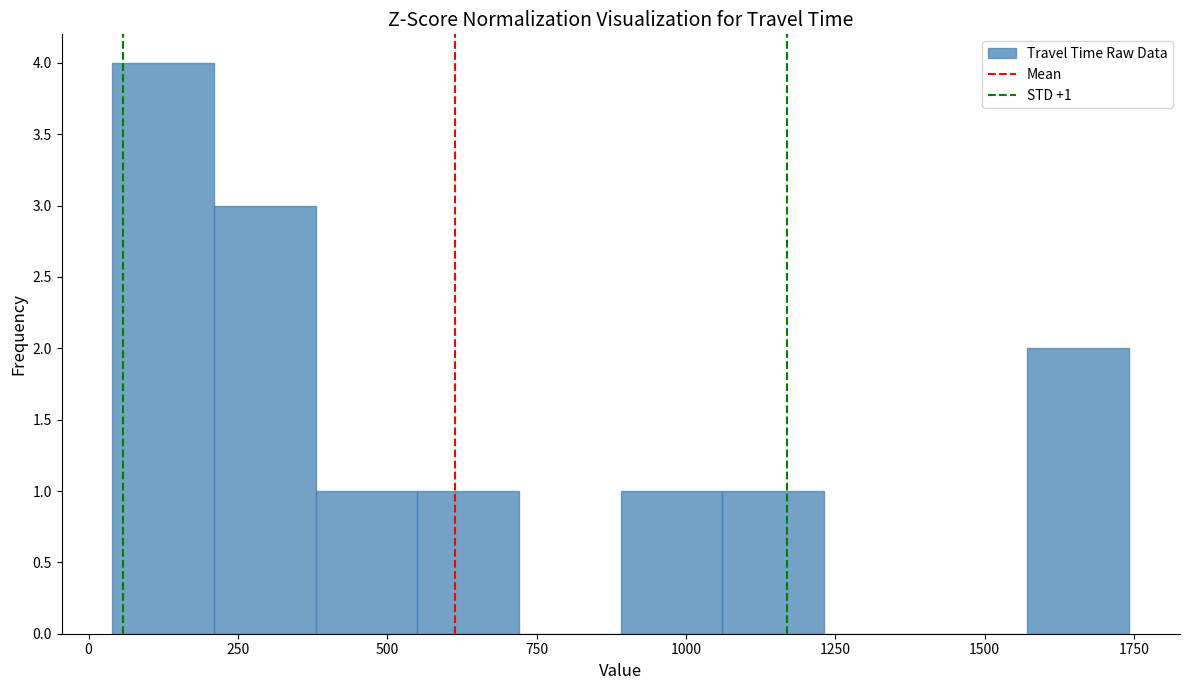

Read against the x-axis, roughly where is the centre of the tallest bar?

150